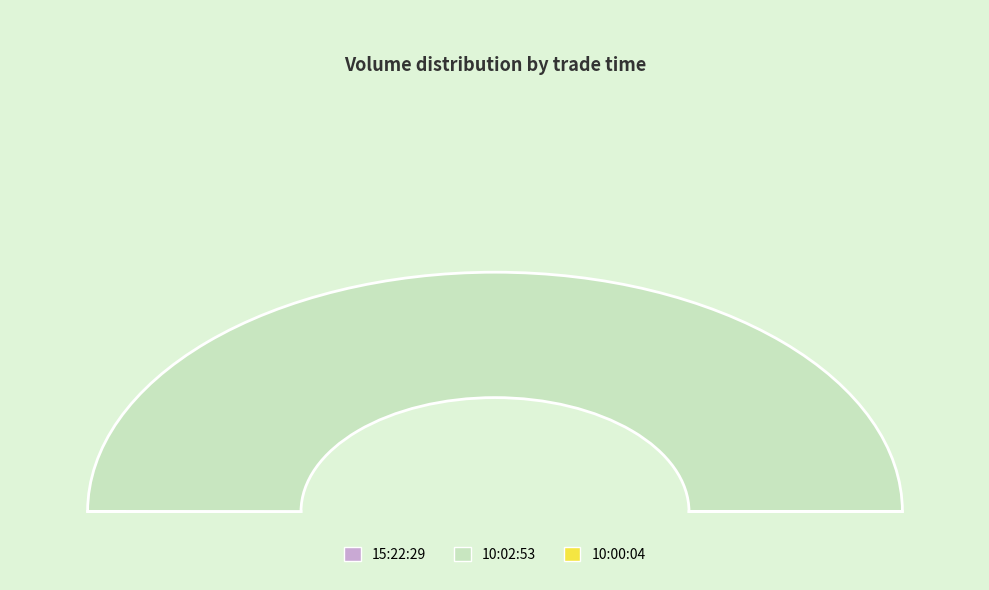

Count the number of slices in the pie.

3